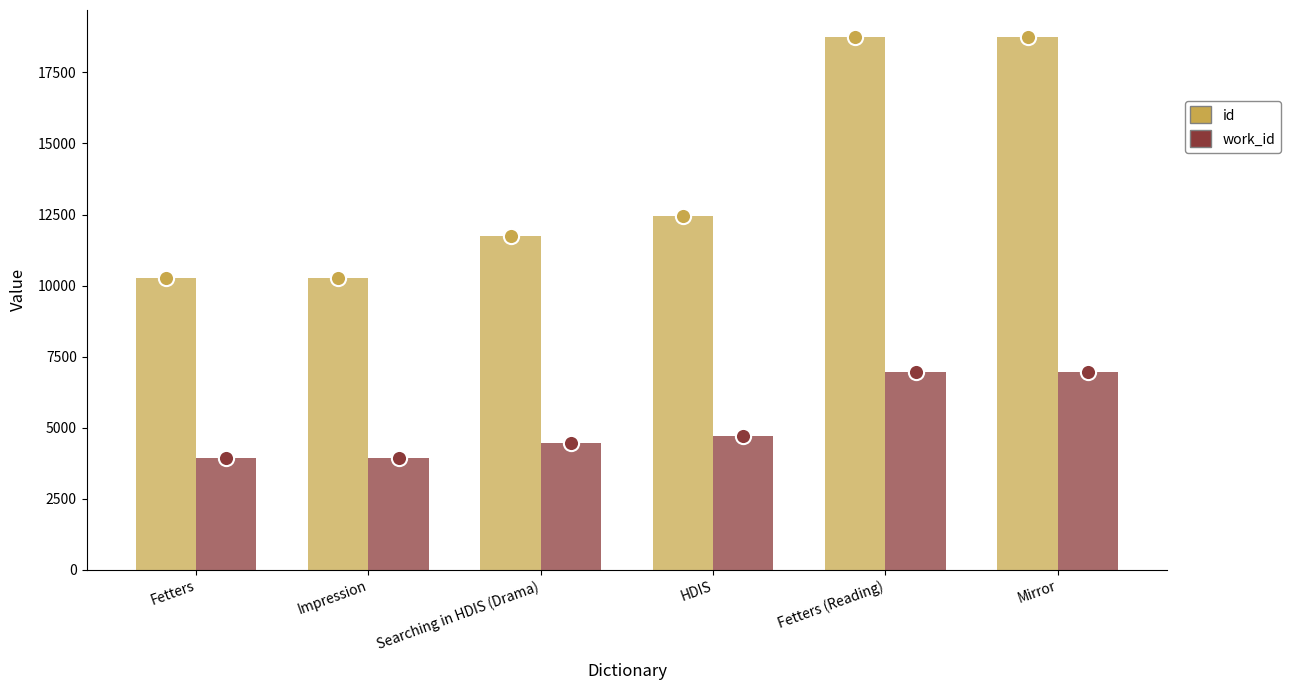

At which category is the sum across all series the highest?

Mirror